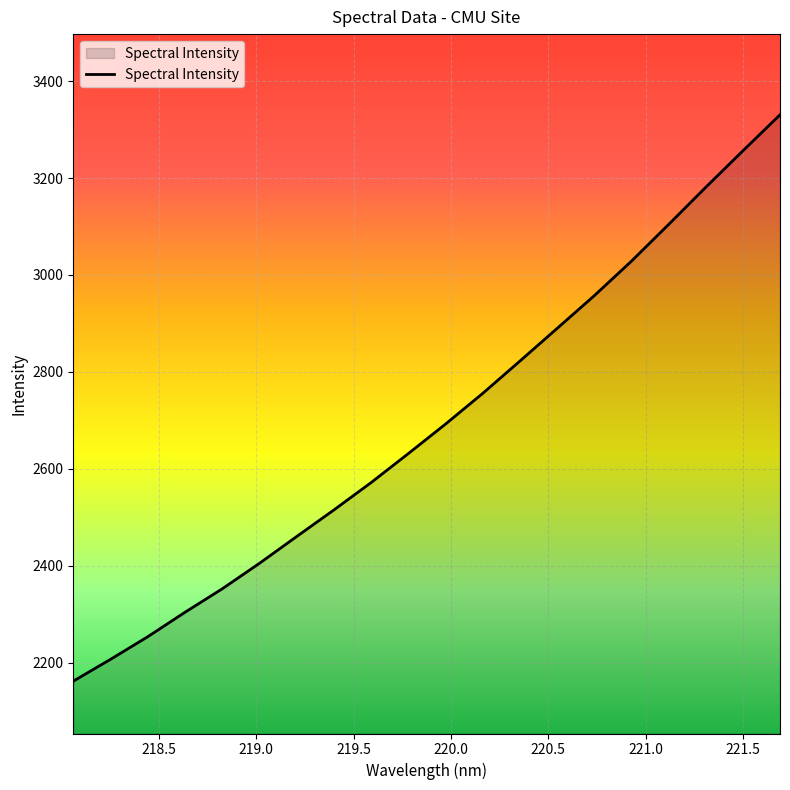

What is the smallest value displayed?

2161.5